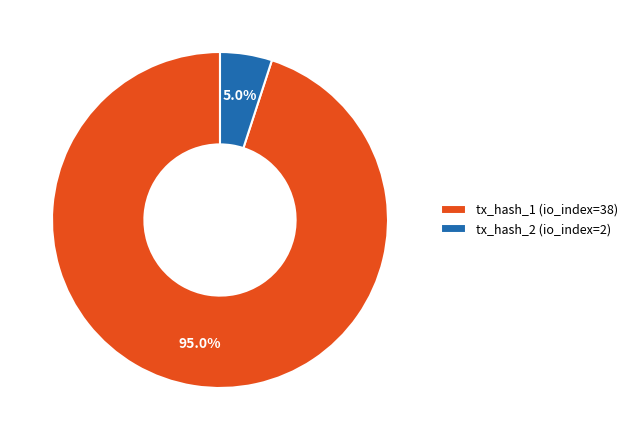

Approximately how many times larger is the value at tx_hash_2 (io_index=2) compared to tx_hash_1 (io_index=38)?

0.1